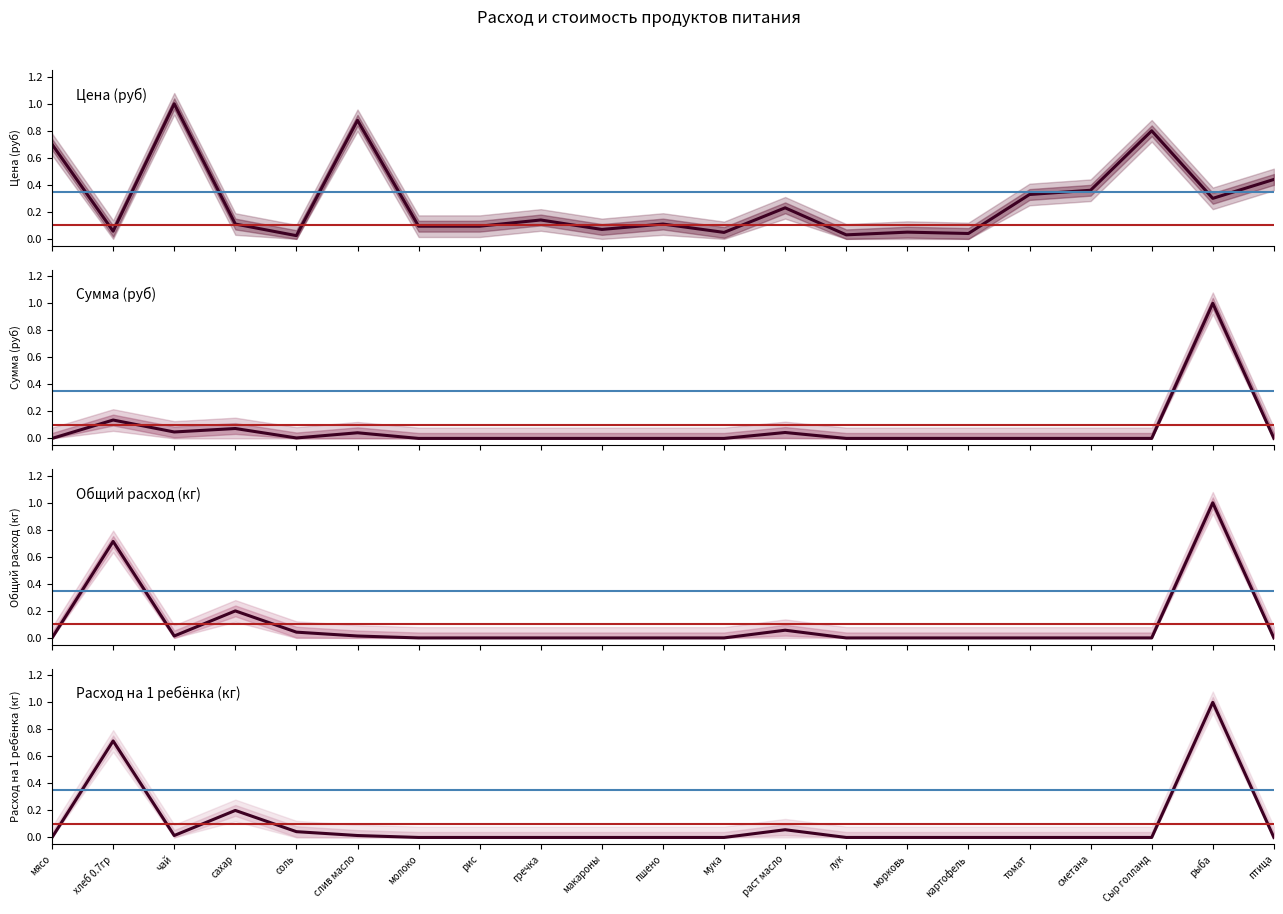

Reading left to right, what are all the values shown in this chart?

Цена (руб): 0.7	0.1	1.0	0.1	0.0	0.9	0.1	0.1	0.1	0.1	0.1	0.0	0.2	0.0	0.1	0.0	0.3	0.4	0.8	0.3	0.4
Сумма (руб): 0.0	0.1	0.0	0.1	0.0	0.0	0.0	0.0	0.0	0.0	0.0	0.0	0.0	0.0	0.0	0.0	0.0	0.0	0.0	1.0	0.0
Общий расход (кг): 0.0	0.7	0.0	0.2	0.0	0.0	0.0	0.0	0.0	0.0	0.0	0.0	0.1	0.0	0.0	0.0	0.0	0.0	0.0	1.0	0.0
Расход на 1 ребёнка (кг): 0.0	0.7	0.0	0.2	0.0	0.0	0.0	0.0	0.0	0.0	0.0	0.0	0.1	0.0	0.0	0.0	0.0	0.0	0.0	1.0	0.0